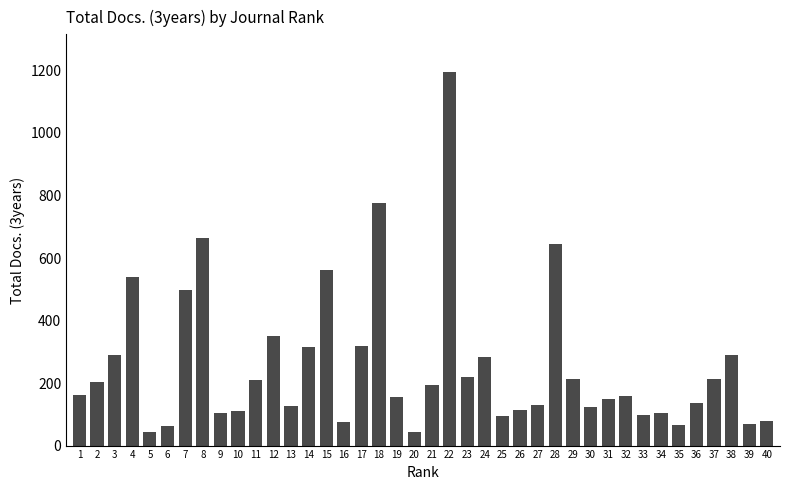

What is the value of the 5th bar from the left?

44